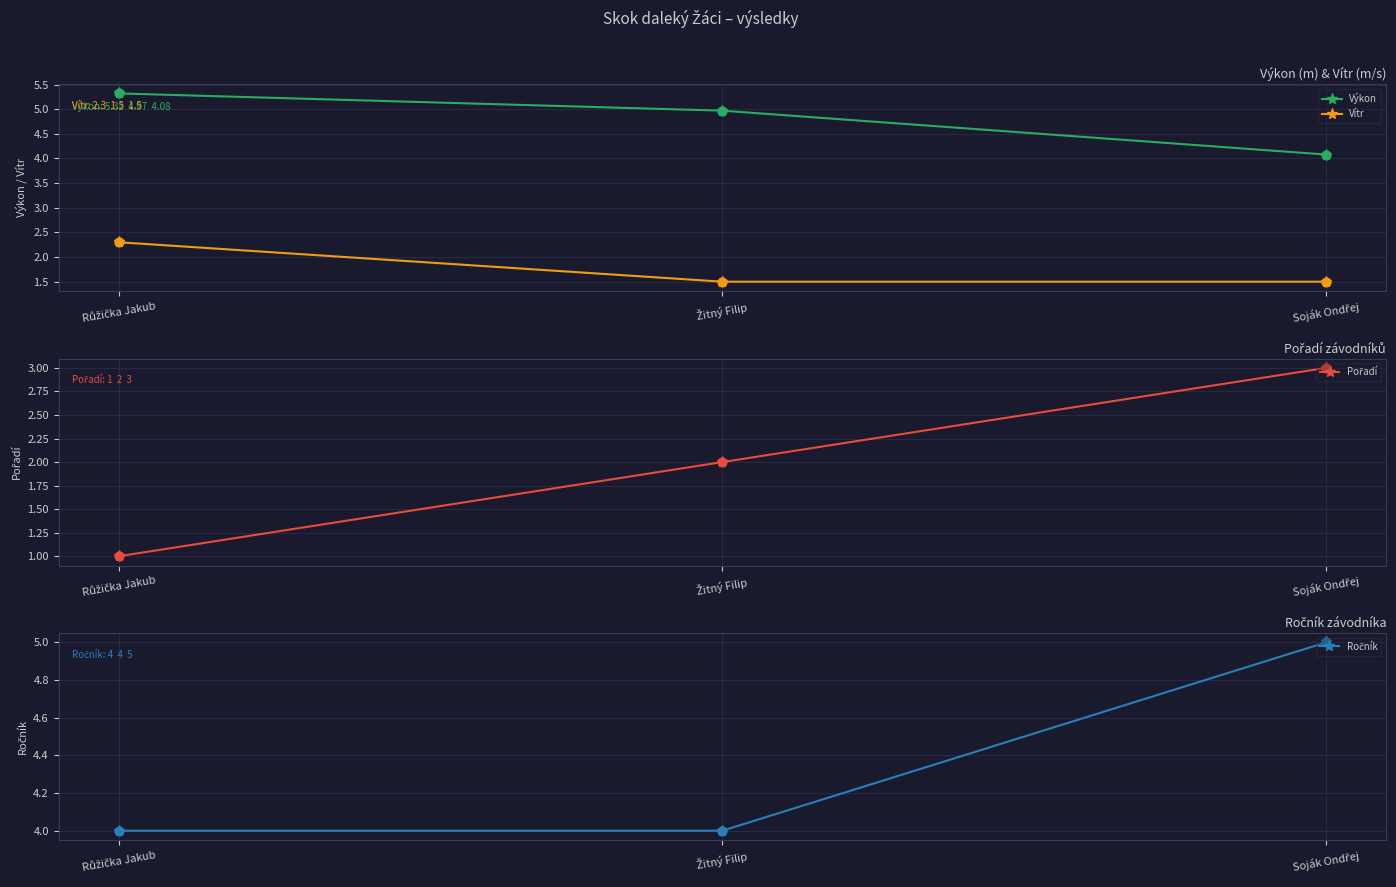

Which series contains the highest Y value?

Výkon